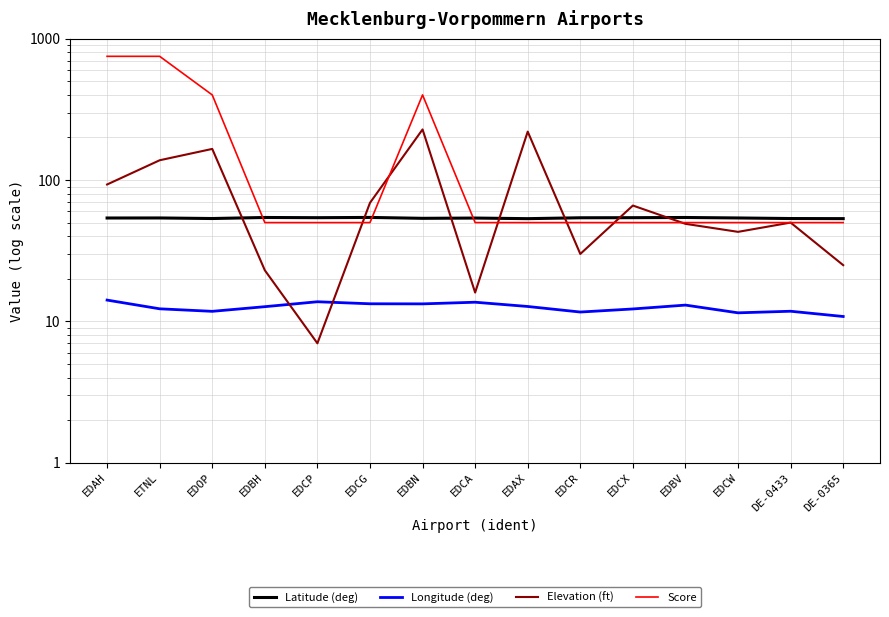

What position from the left is EDCG?

6